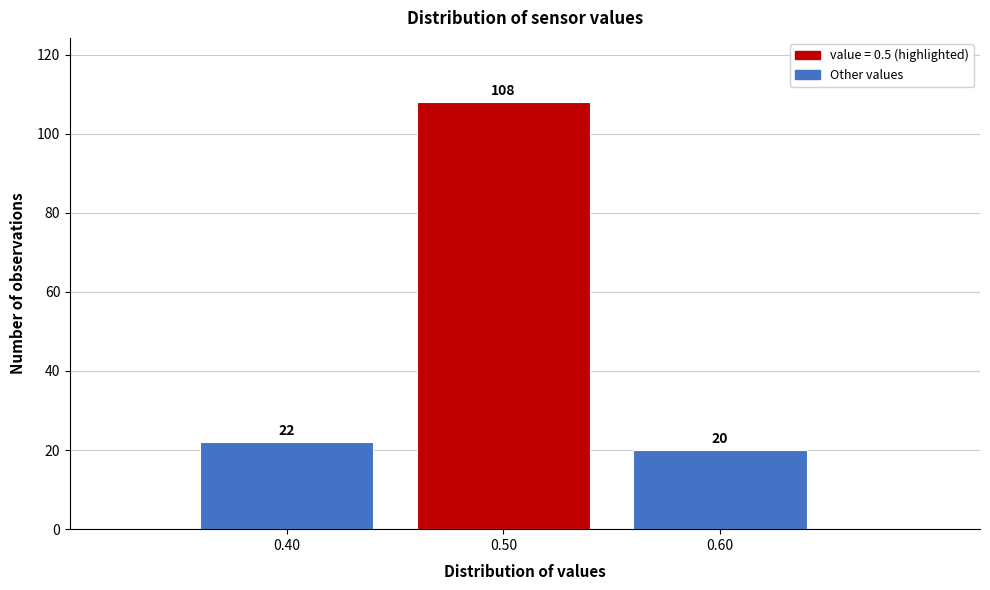

Reading left to right, list every bar in this chart as the range it spans on the x-axis followed by its height.

0.35 to 0.45: 22
0.45 to 0.55: 108
0.55 to 0.65: 20